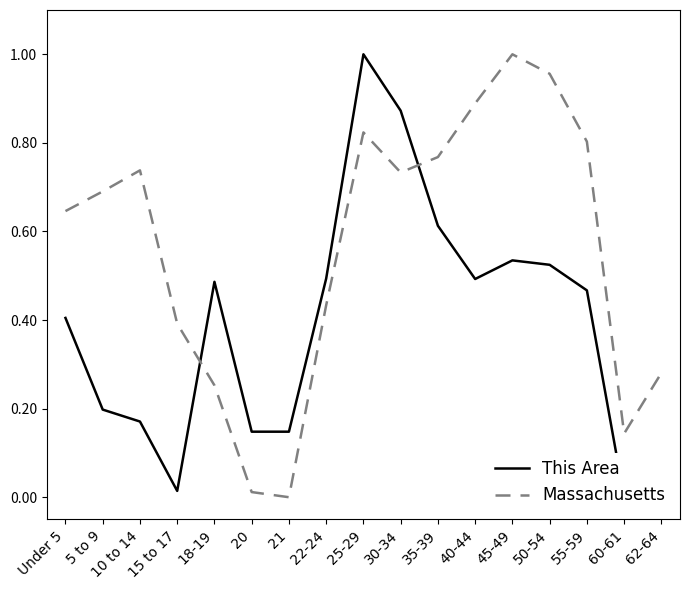

The Massachusetts series shows 0.7 at 5 to 9. True or false?

True